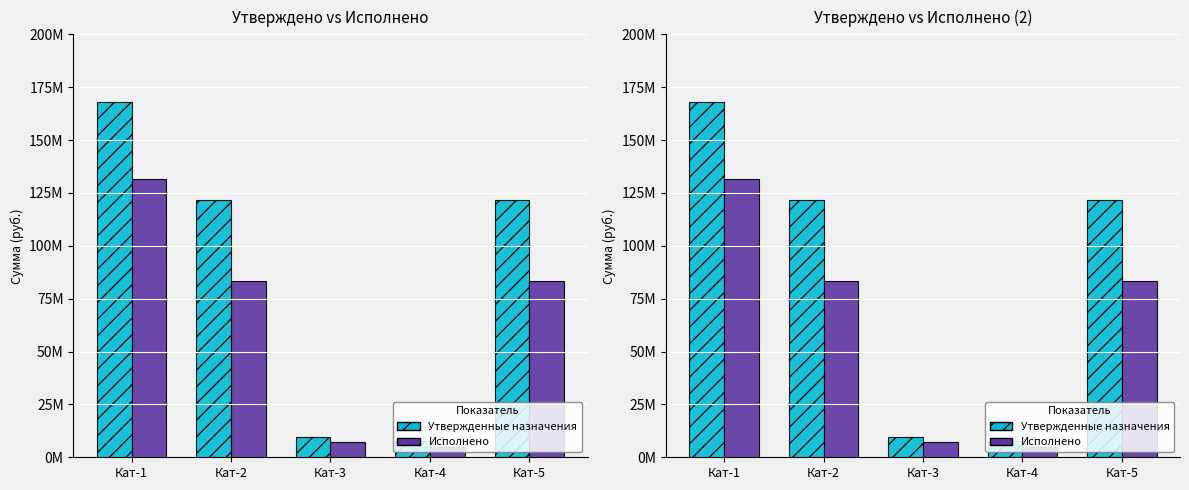

Which series has the widest spread of values?

Утвержденные назначения